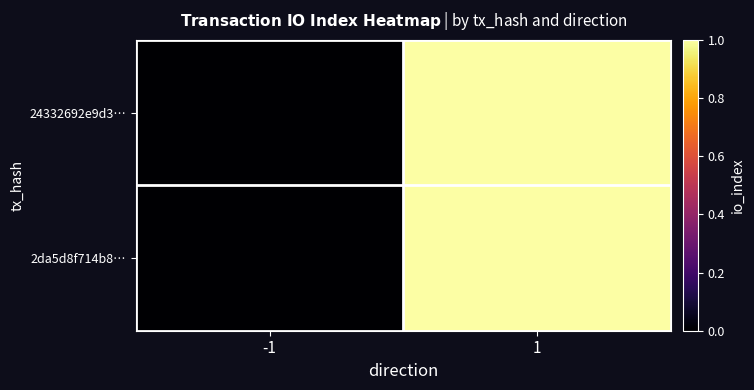

At which category is the sum across all series the highest?

1